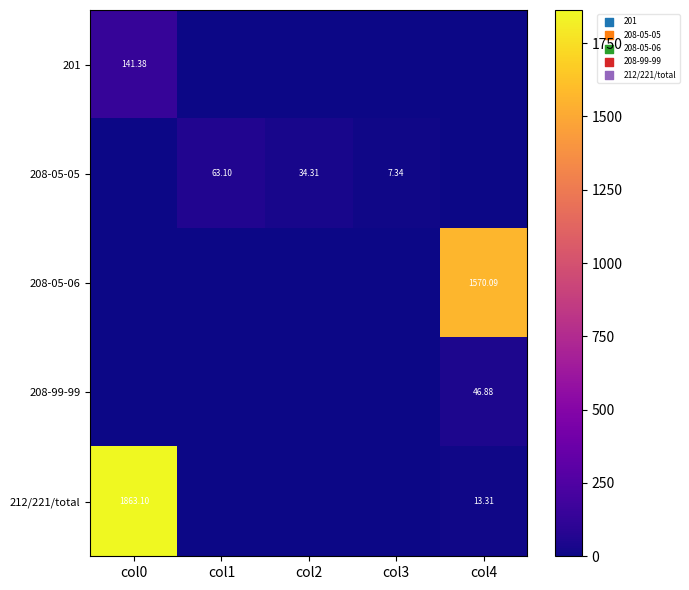

Which label corresponds to the smallest value in the chart?

col1